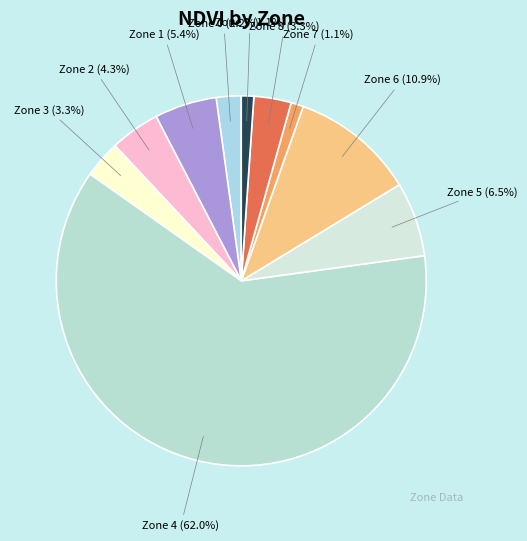

Approximately how many times larger is the value at Zone 9 compared to Zone 7?

1.0